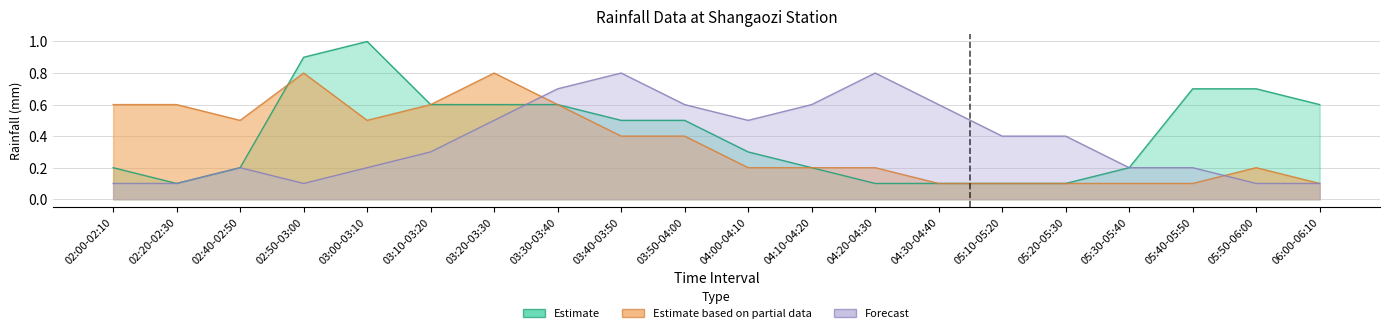

What is the maximum value for Forecast?

0.8